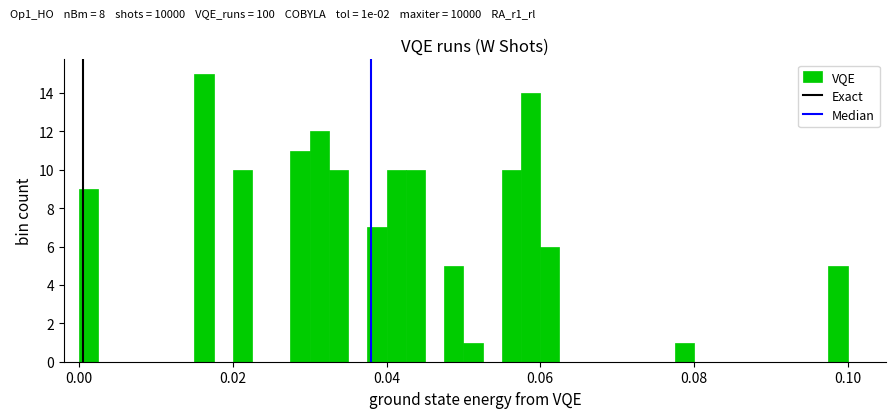

Around what value on the x-axis is the tallest bar? Give the approximate position of its centre, as read against the axis.

0.016